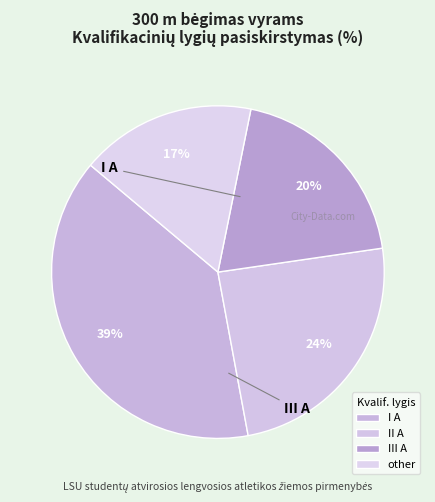

What percentage is NOT represented by II A?

75.6%